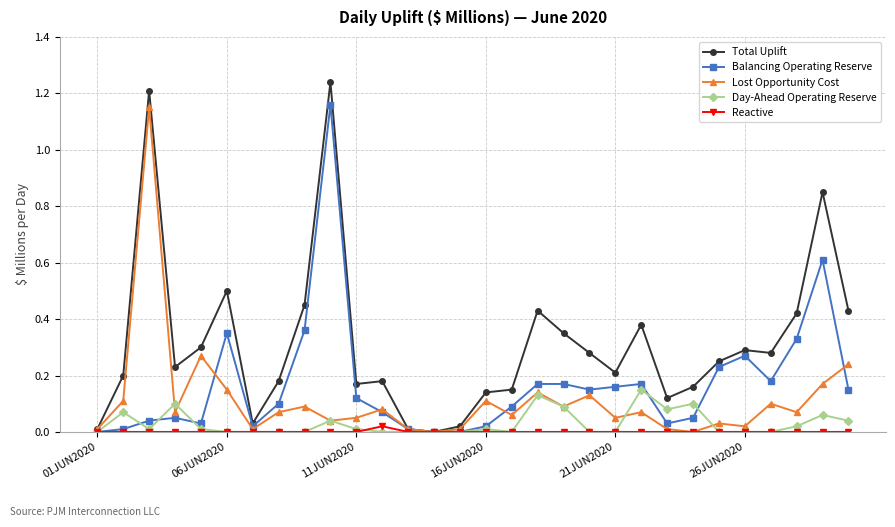

What is the sum of all Lost Opportunity Cost values?

3.4